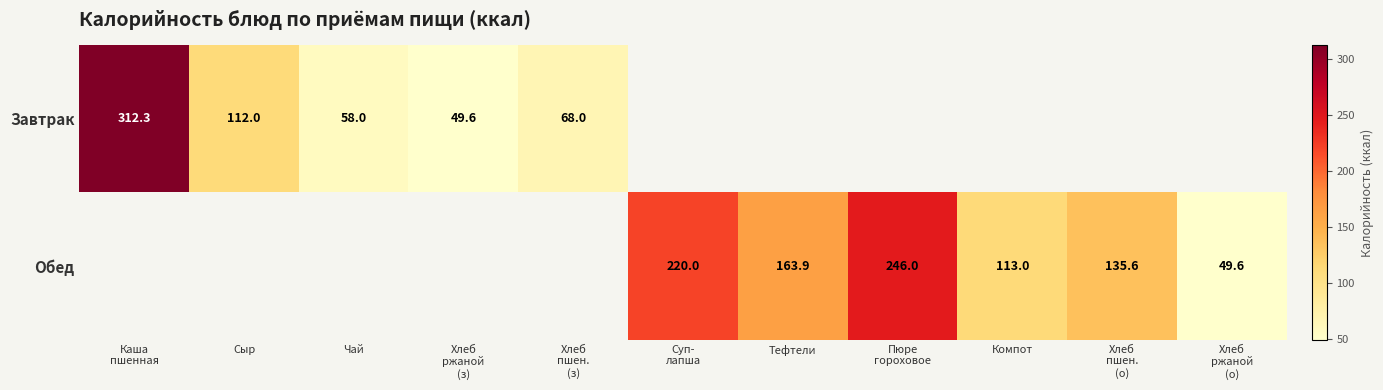

What is the minimum value shown in the chart?

49.6